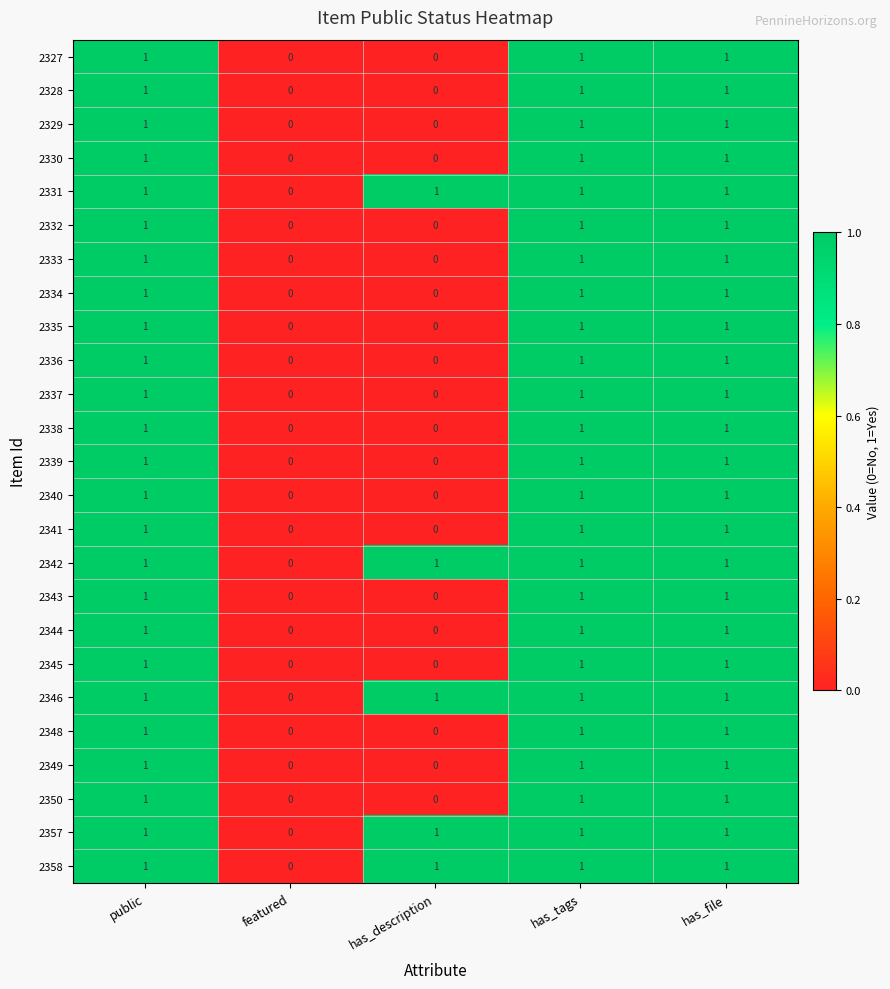

What is the total value across all series at public?

25